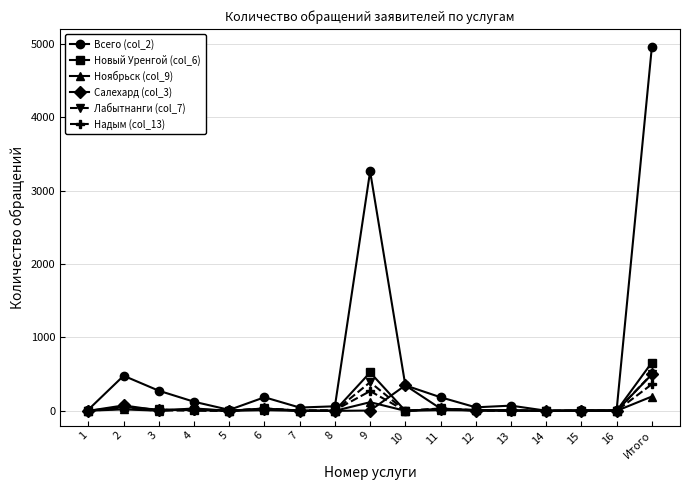

True or false: Ноябрьск (col_9) has more than 2 interior local peaks.

True